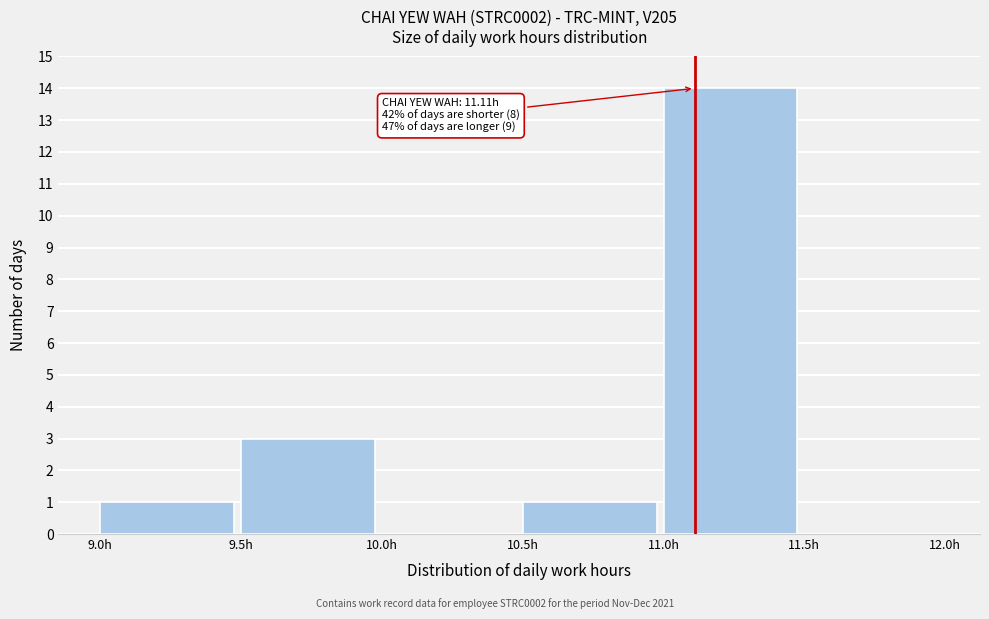

Which range on the x-axis has the tallest bar?

11.0 to 11.5